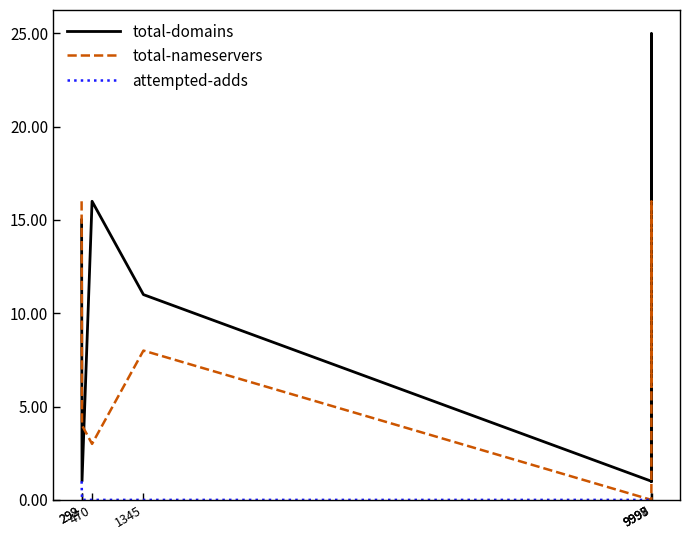

True or false: attempted-adds and total-domains cross at least once.

False